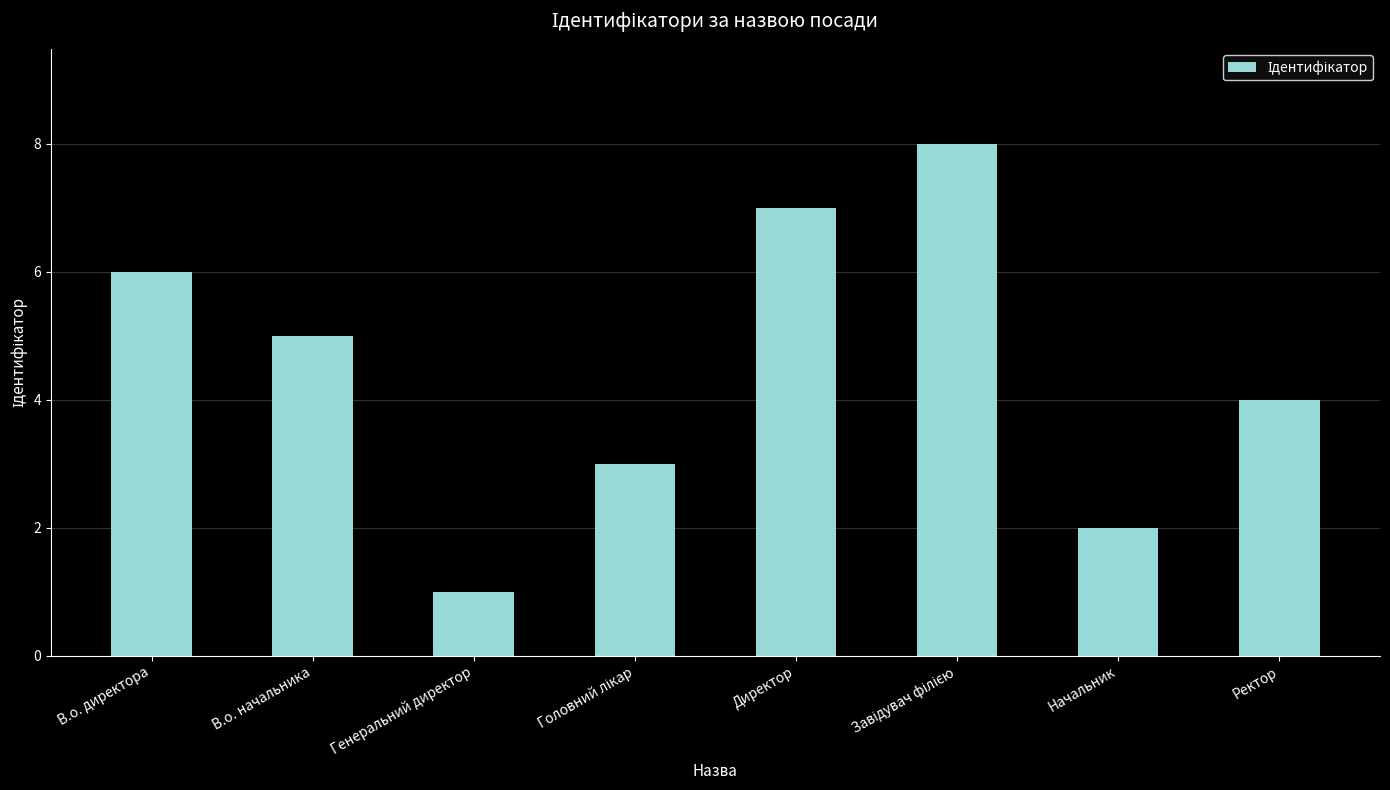

Does the chart contain stacked bars?

No